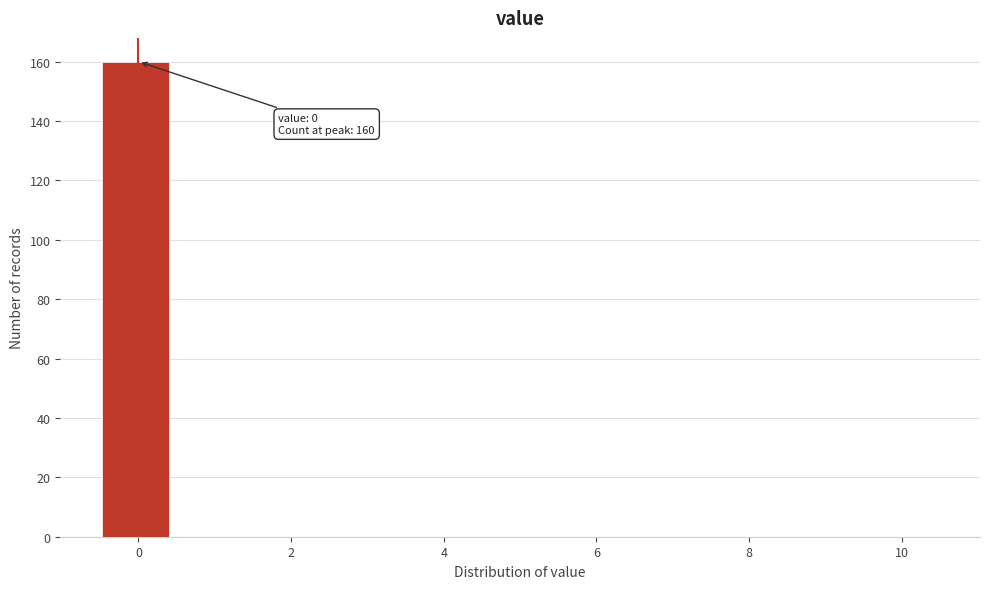

Which range on the x-axis has the tallest bar?

-0.4 to 0.4